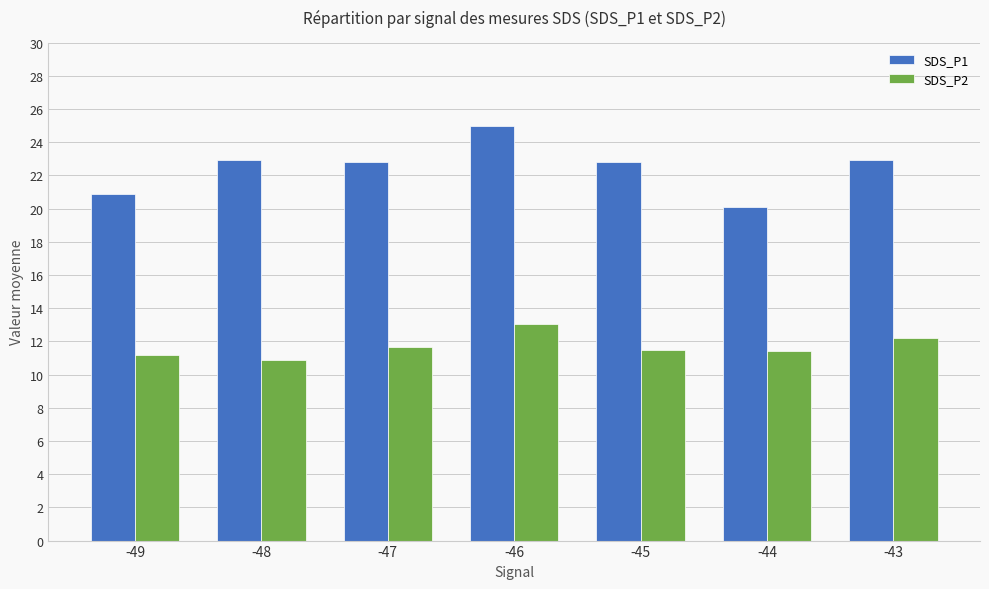

What is the sum of the SDS_P2 values at -47 and -48?

22.5